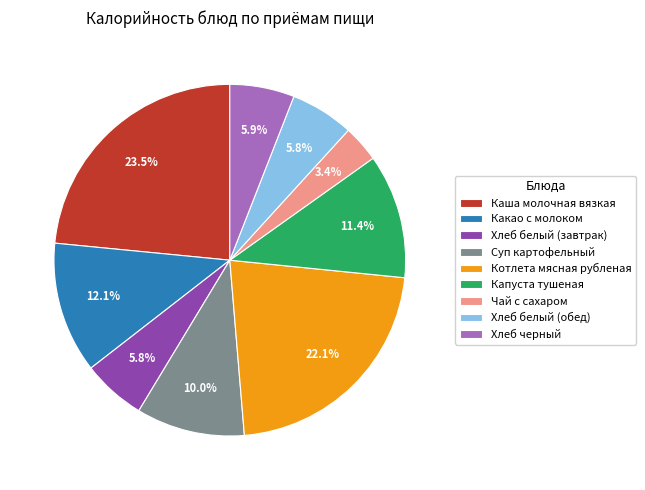

To the nearest percent, what portion does Чай с сахаром represent?

3%